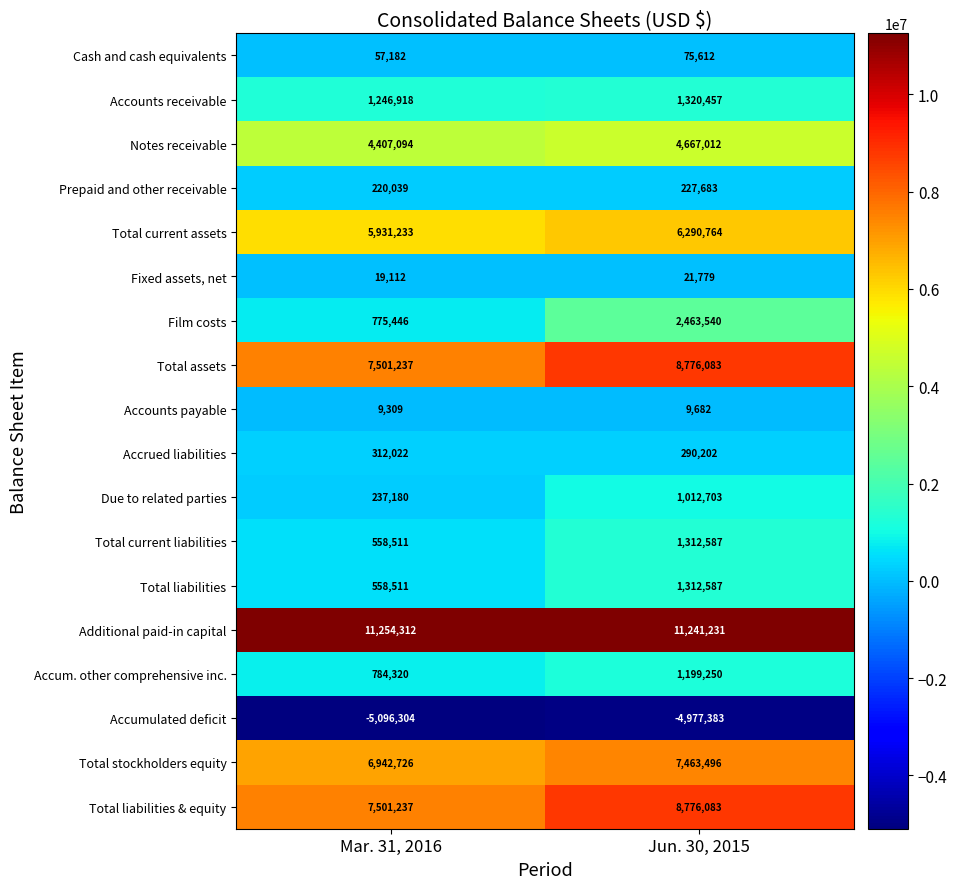

What is the total value across all series at Jun. 30, 2015?

51483368